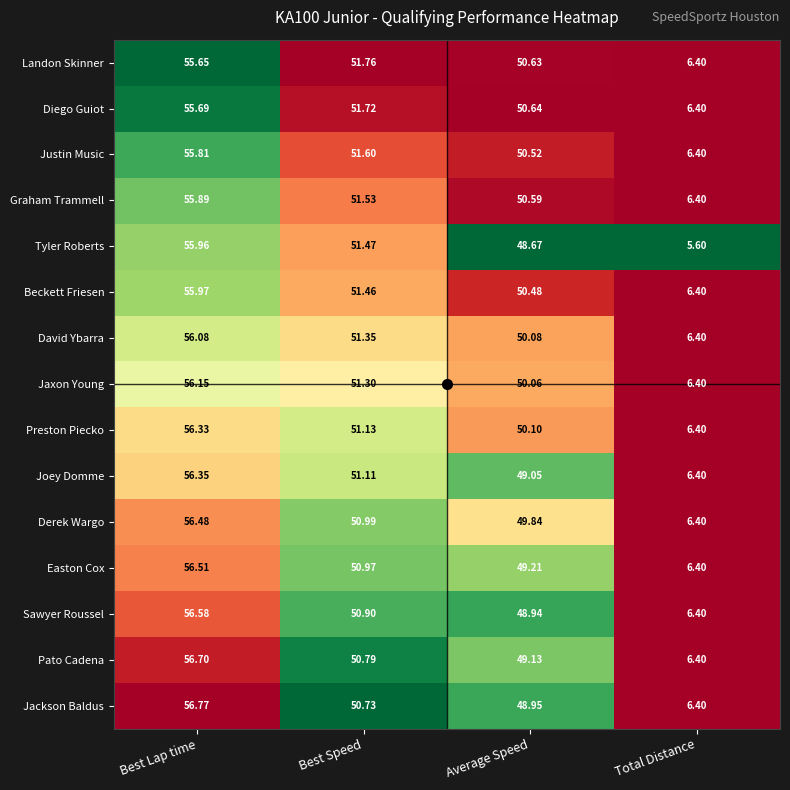

At which category is the sum across all series the highest?

Best Lap time